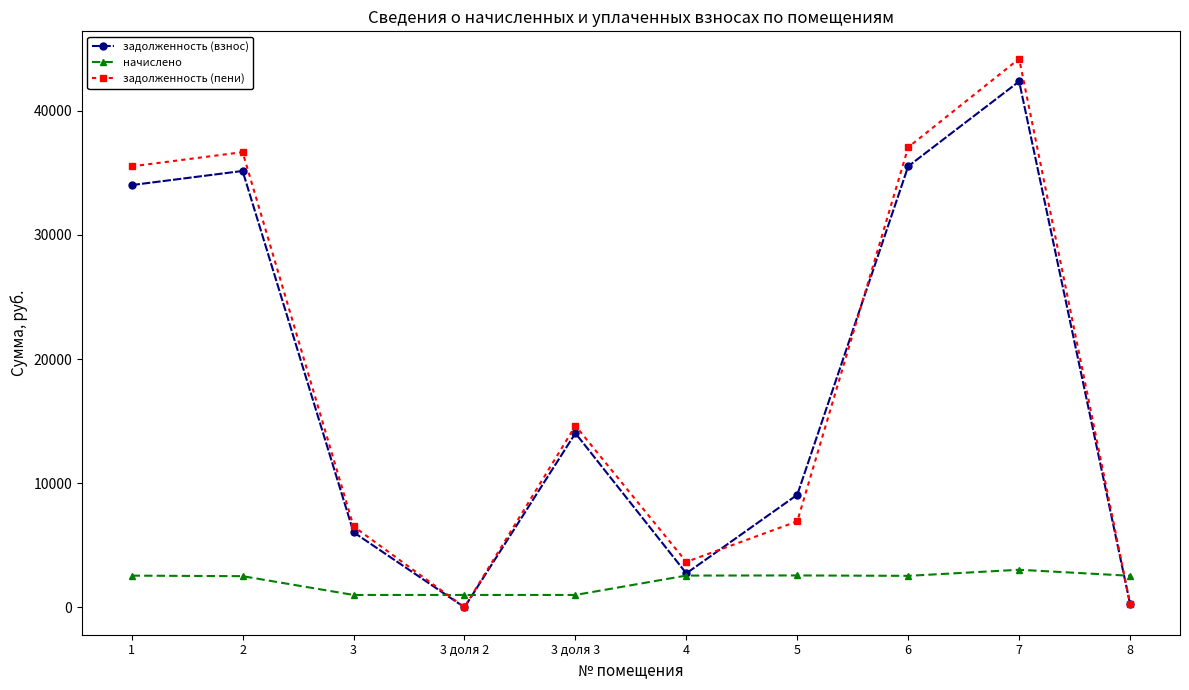

Is the value of задолженность (пени) at 1 greater than the value of задолженность (взнос) at 7?

No